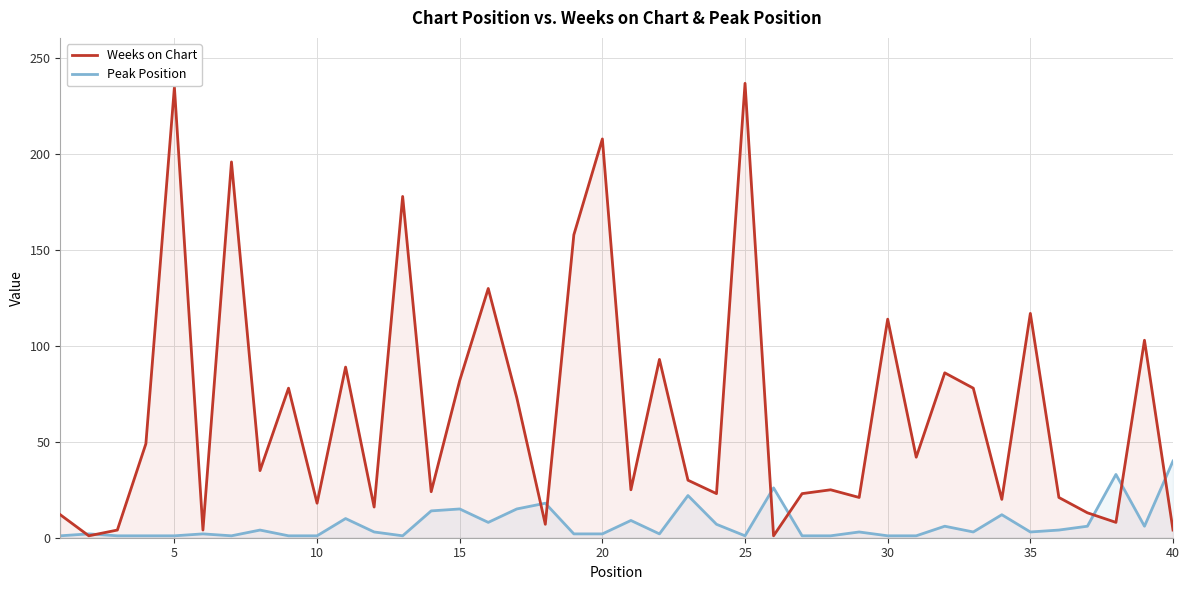

List the series in order of their peak value, highest first.

Weeks on Chart, Peak Position